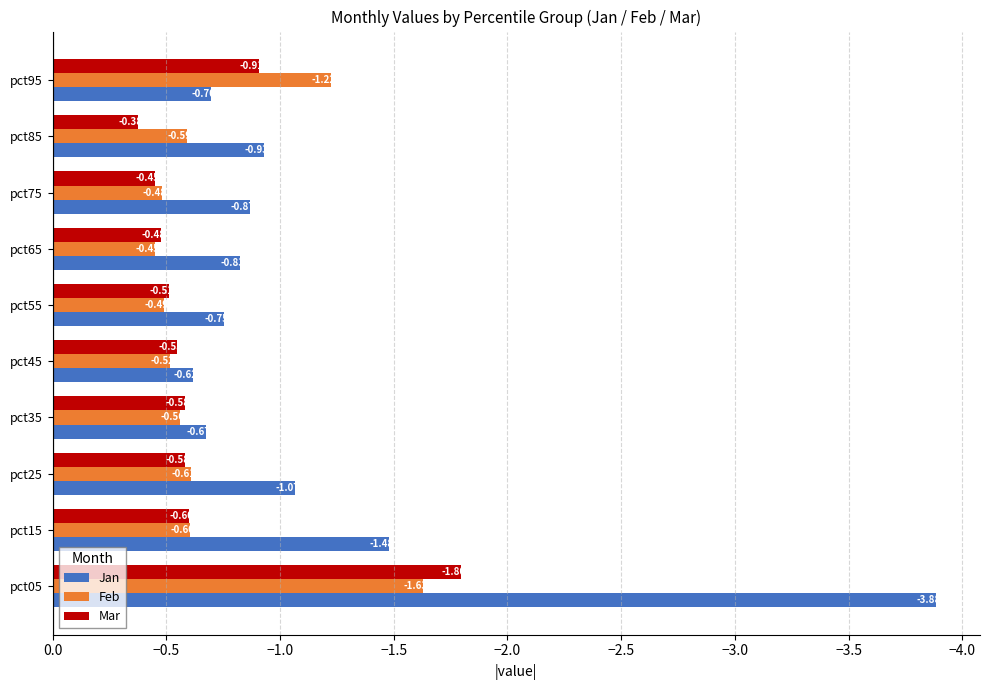

Between pct65 and pct95, which series saw the biggest shift?

Feb